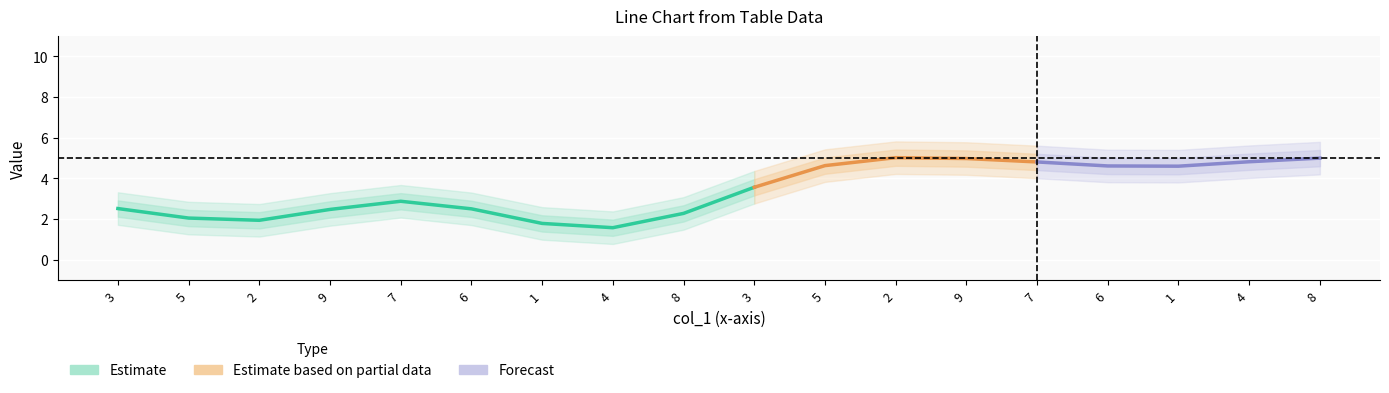

Is it true that col_9 equals 5 at 7?

False